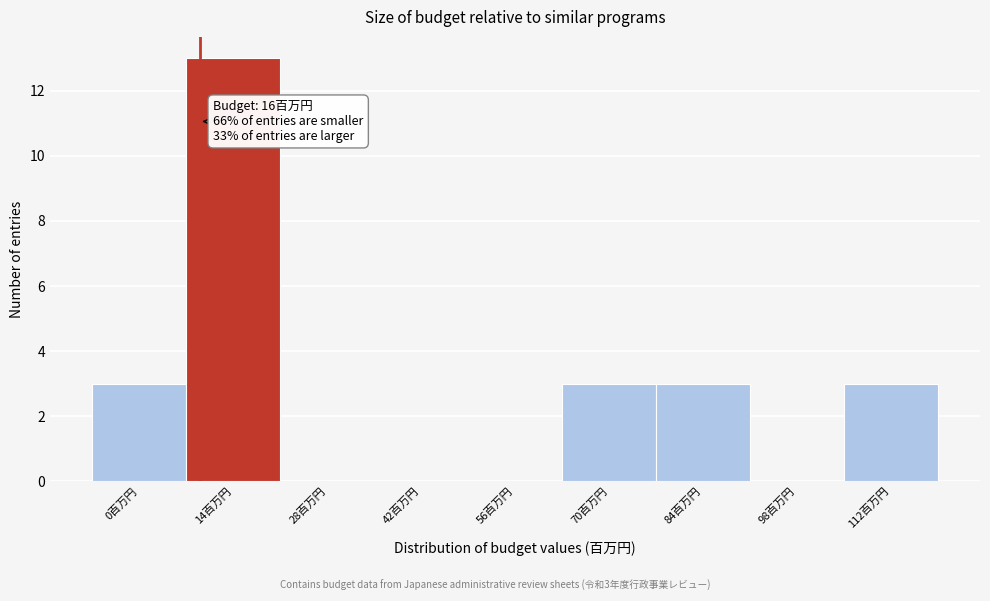

Reading left to right, list all the values displayed in this chart.

0百万円=3	14百万円=13	28百万円=0	42百万円=0	56百万円=0	70百万円=3	84百万円=3	98百万円=0	112百万円=3